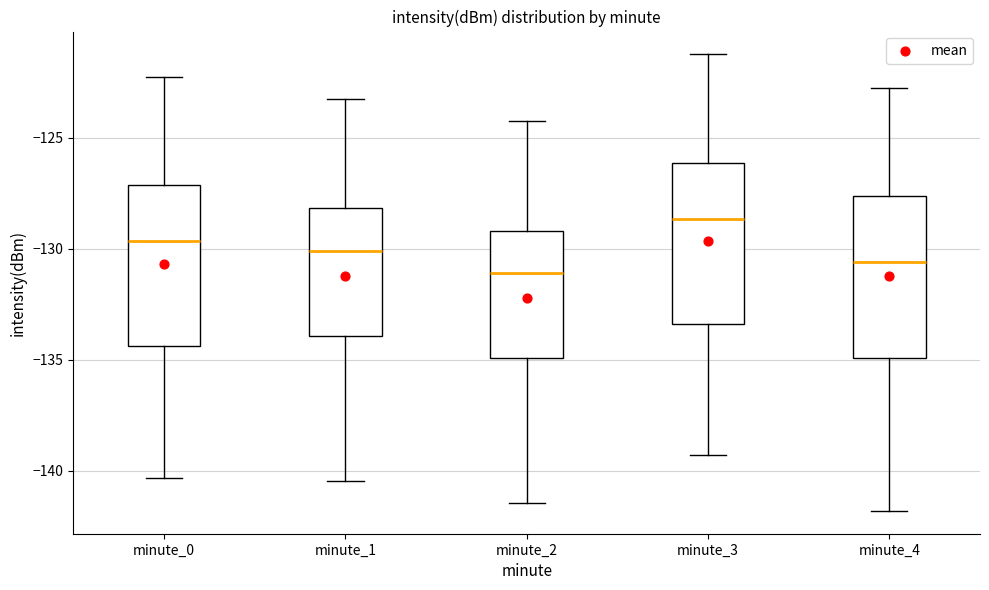

Reading left to right, read every box against the y-axis: the position of its median line, the range the box covers, and the ends of its whiskers. The values are not printed on the chart, so give them approximately, as read against the axis.

minute_0: median -129.5, box -134.5 to -127.0, whiskers -140.5 to -122.0
minute_1: median -130.0, box -134.0 to -128.0, whiskers -140.5 to -123.0
minute_2: median -131.0, box -135.0 to -129.0, whiskers -141.5 to -124.0
minute_3: median -128.5, box -133.5 to -126.0, whiskers -139.5 to -121.0
minute_4: median -130.5, box -135.0 to -127.5, whiskers -142.0 to -122.5